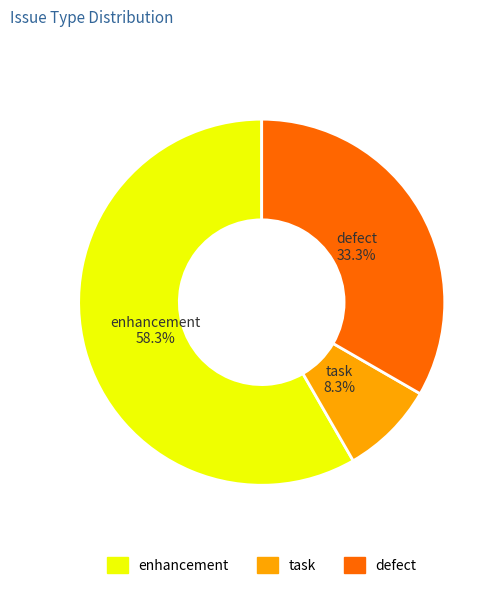

Rank the categories by value from highest to lowest.

enhancement, defect, task